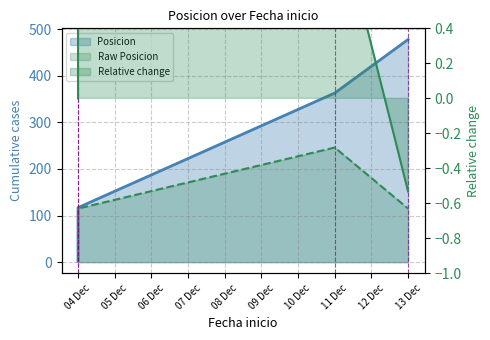

Between 13 Dec and 04 Dec, which is larger?

13 Dec